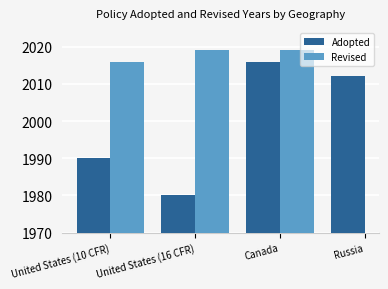

List the labels in order of value, largest first.

Canada, Russia, United States (10 CFR), United States (16 CFR)